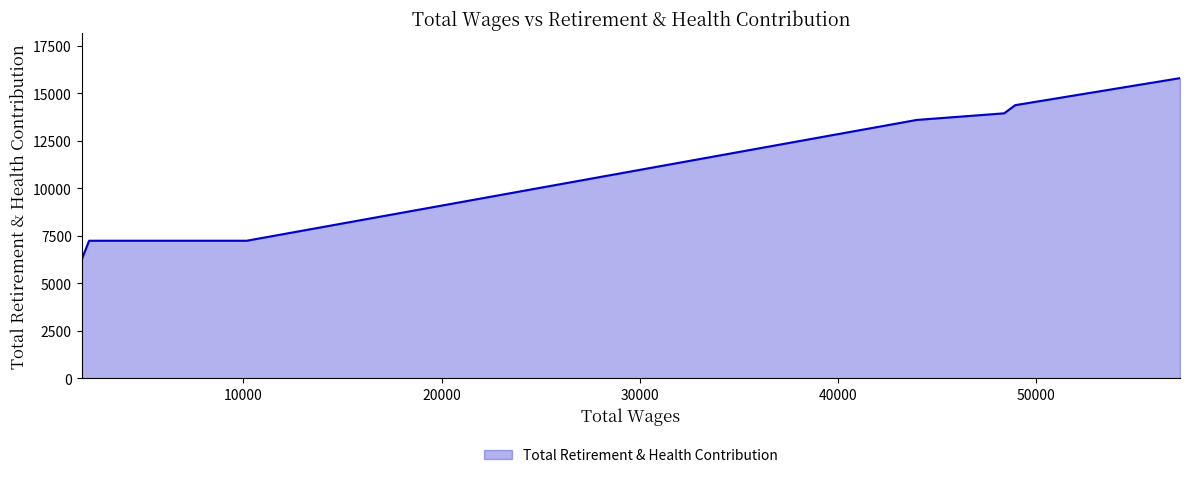

True or false: there are more than 2 points higher than both neighbors.

False